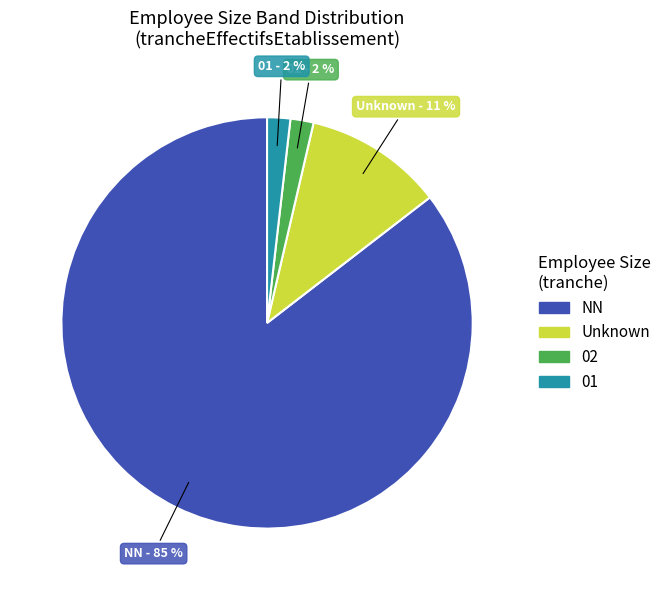

Is there any slice that represents more than half of the pie?

Yes